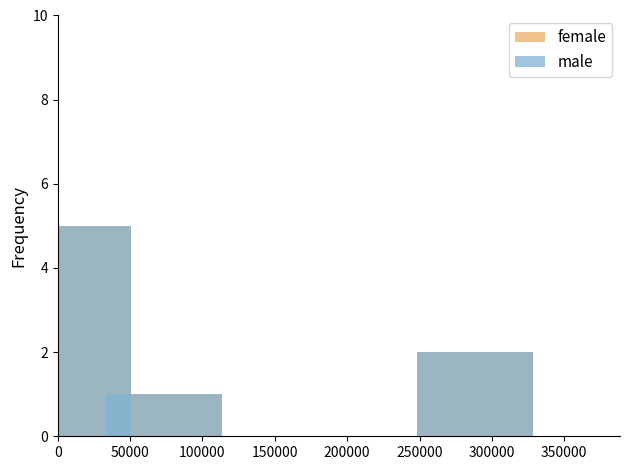

How many categories are shown in the chart?

3